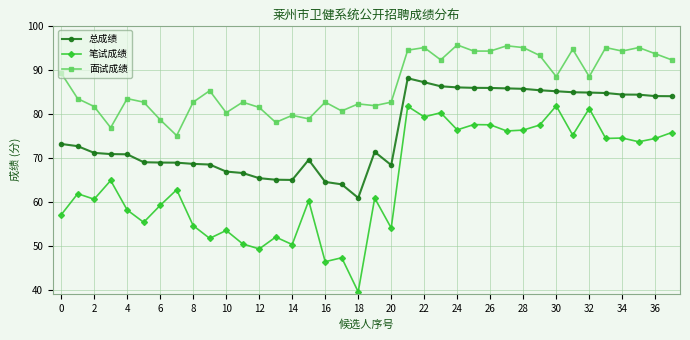

At how many categories does at least one series exceed 43?

38